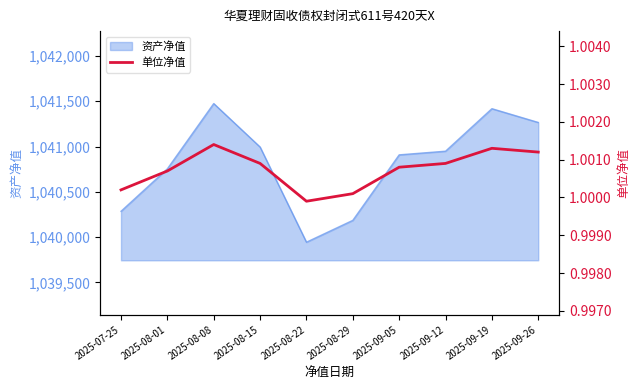

The value of 资产净值 at 2025-08-08 is 1041474.9. True or false?

True